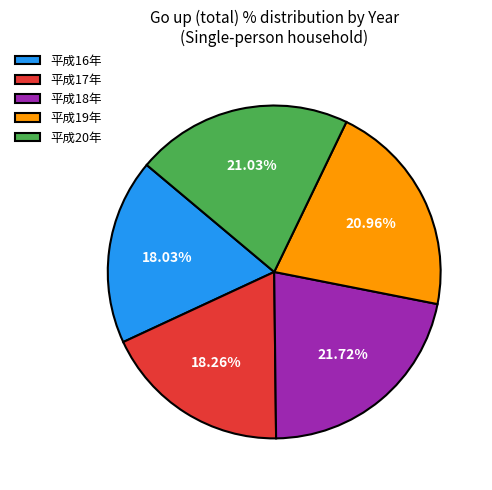

Is the sum of 平成18年 and 平成17年 greater than half?

No